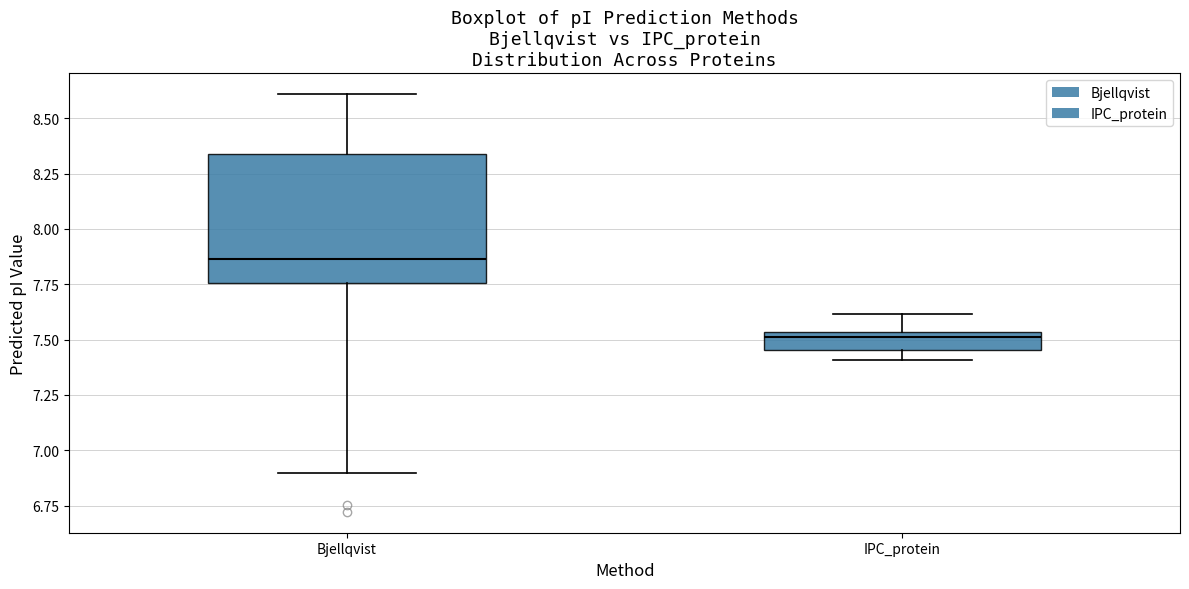

Which box has the highest median line?

Bjellqvist